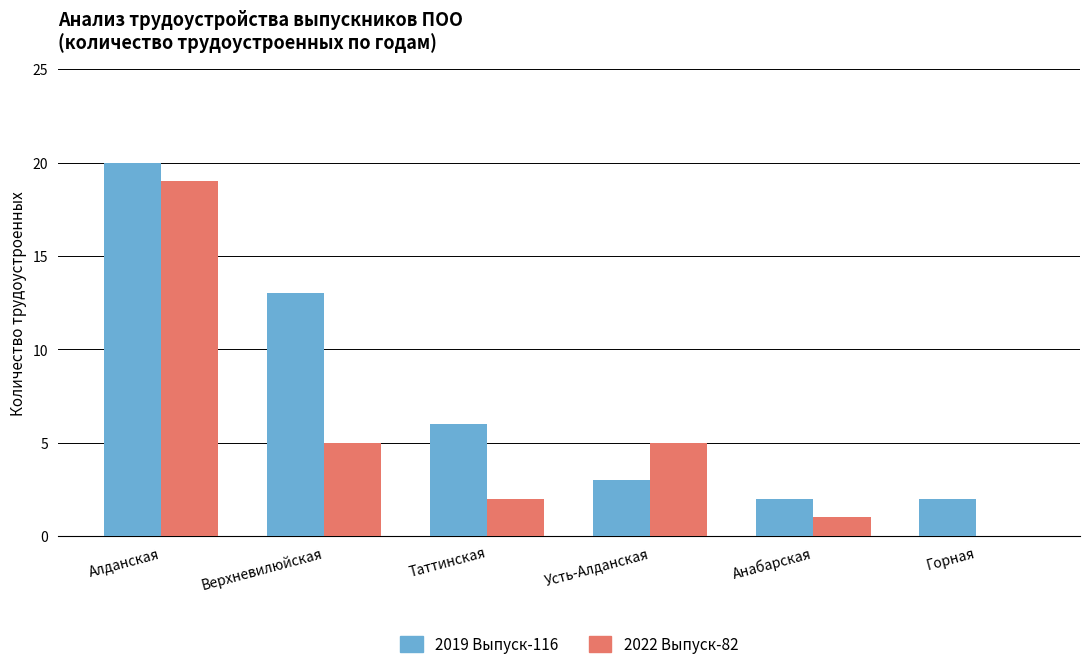

The 2019 Выпуск-116 series shows 2 at Анабарская. True or false?

True